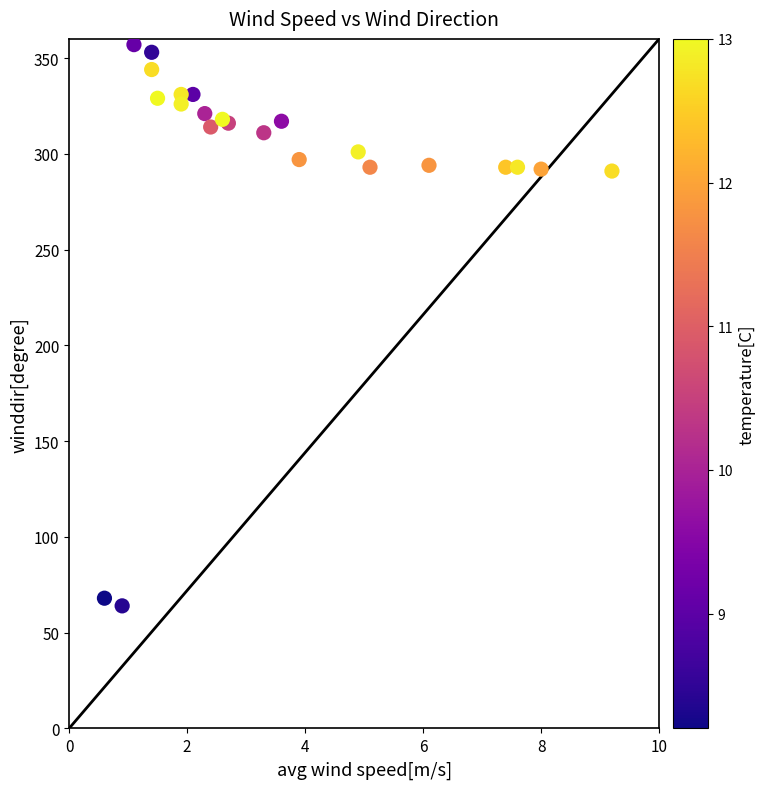

What is the range of Y values (max minus min)?

293